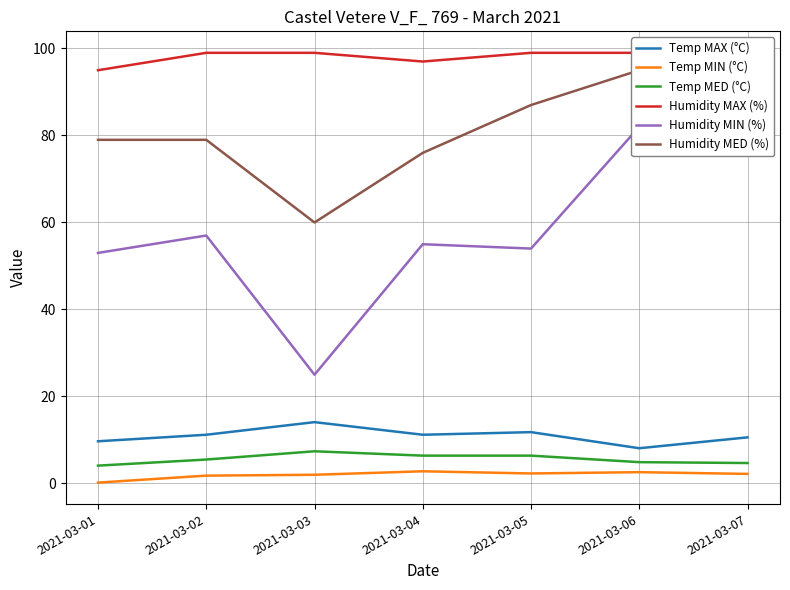

Rank the series by their maximum value, from highest to lowest.

Humidity MAX (%), Humidity MED (%), Humidity MIN (%), Temp MAX (°C), Temp MED (°C), Temp MIN (°C)